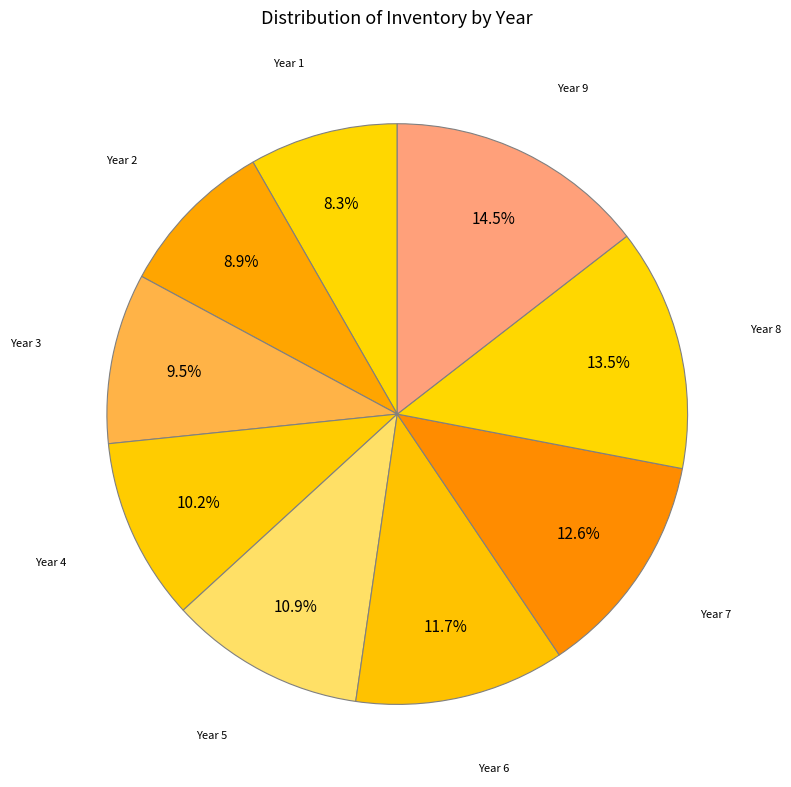

Rank the categories by value from highest to lowest.

Year 9, Year 8, Year 7, Year 6, Year 5, Year 4, Year 3, Year 2, Year 1